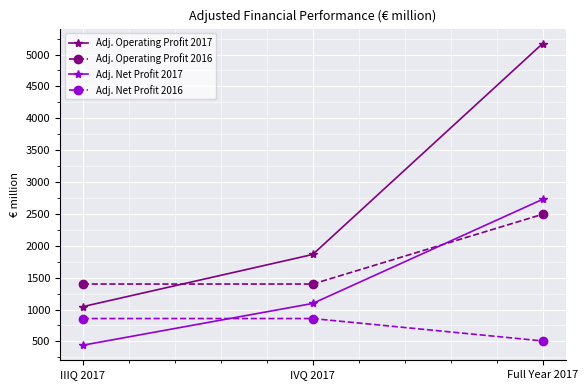

Is the value of Adj. Operating Profit 2016 at Full Year 2017 greater than the value of Adj. Net Profit 2016 at IIIQ 2017?

Yes